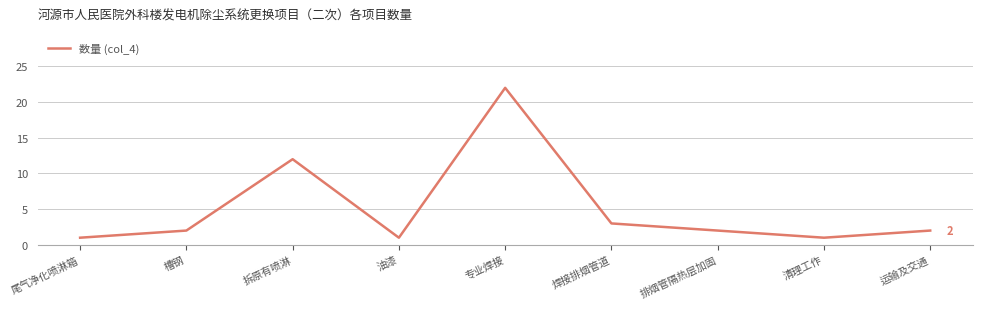

Count the number of categories in the chart.

9